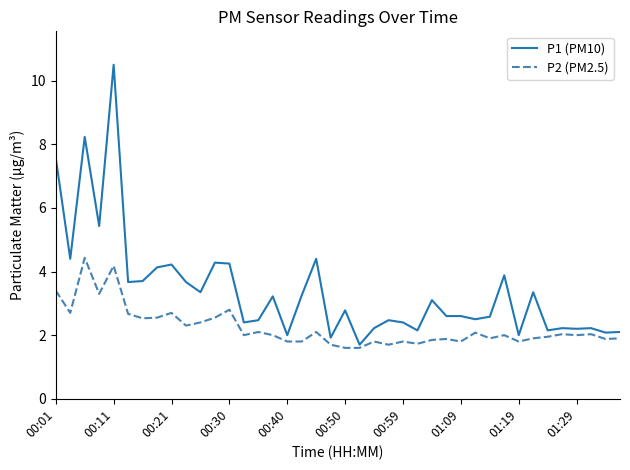

True or false: P2 (PM2.5) has more than 0 points higher than both neighbors.

True